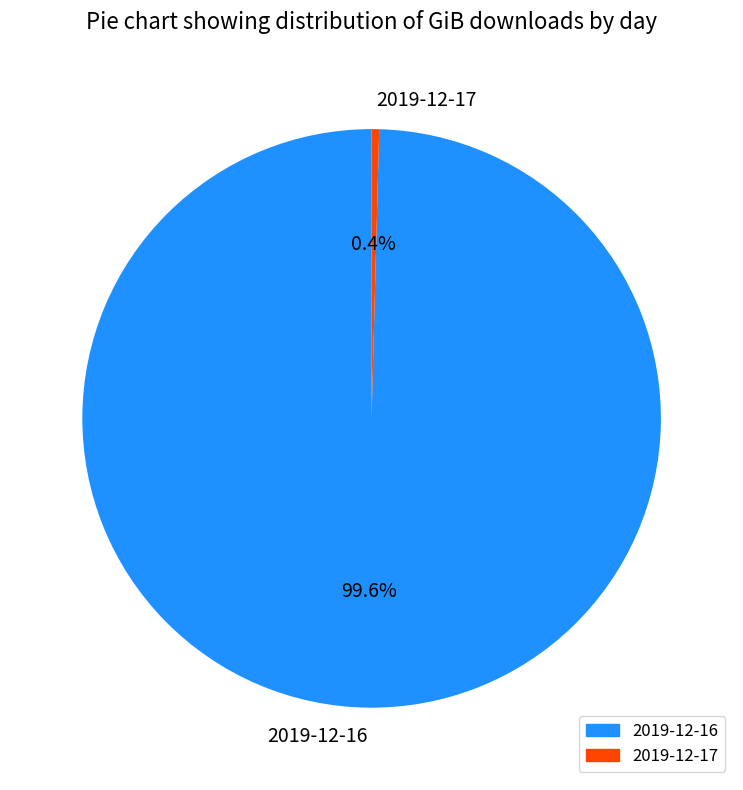

Rank the categories by value from lowest to highest.

2019-12-17, 2019-12-16